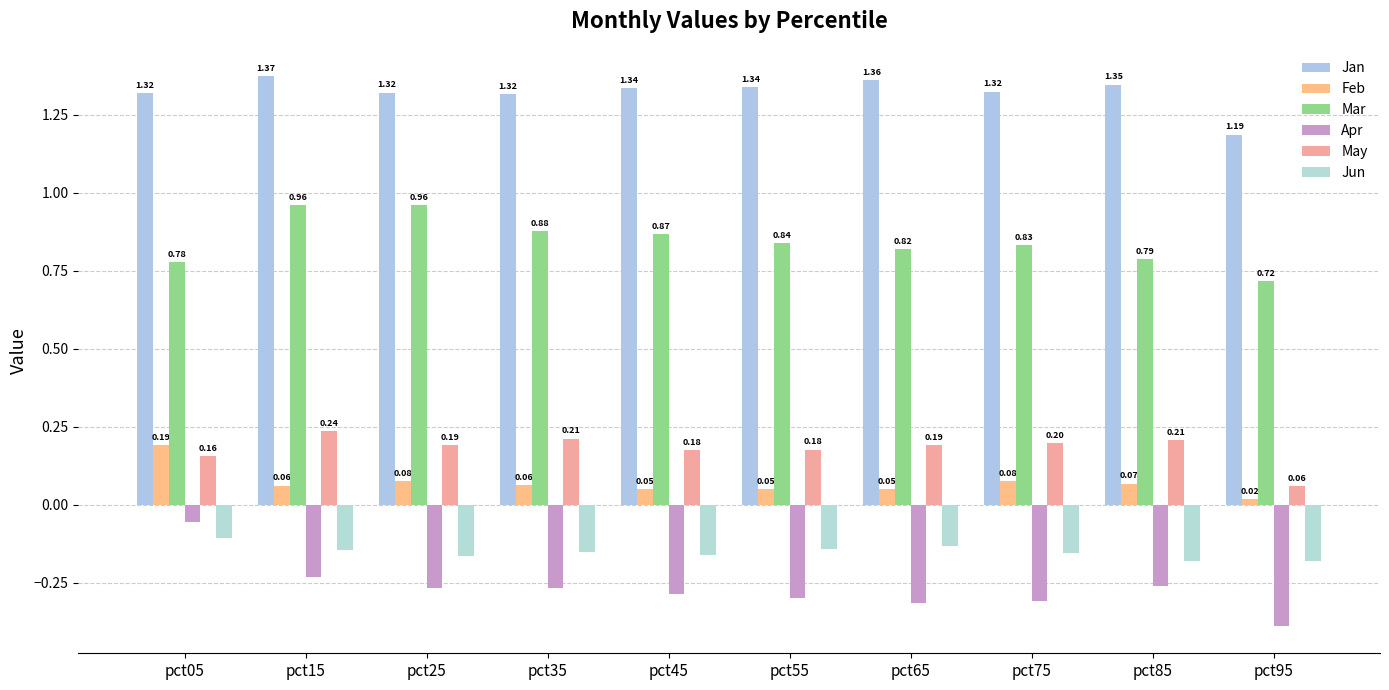

How many distinct data groups are displayed?

6